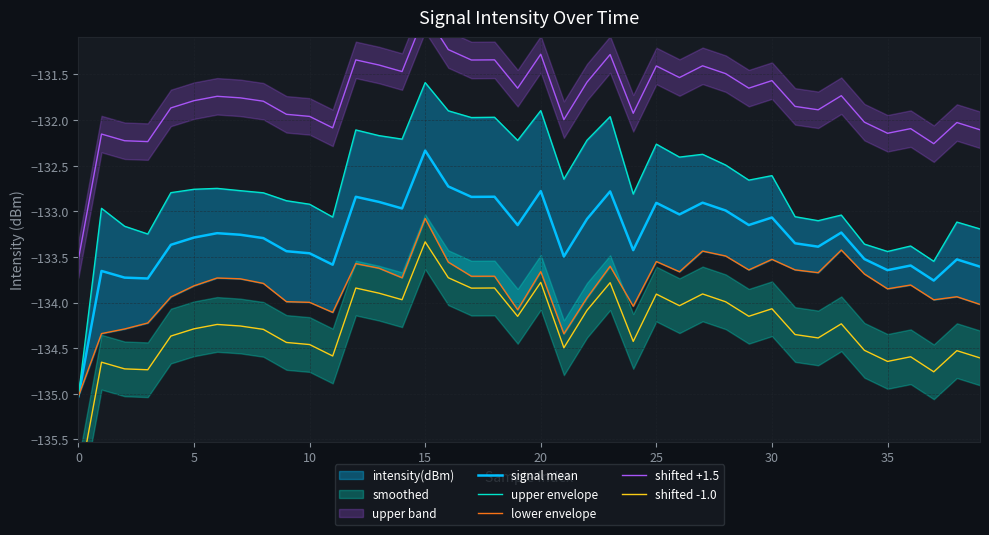

Is it true that shifted -1.0 equals -190.3 at 35?

False